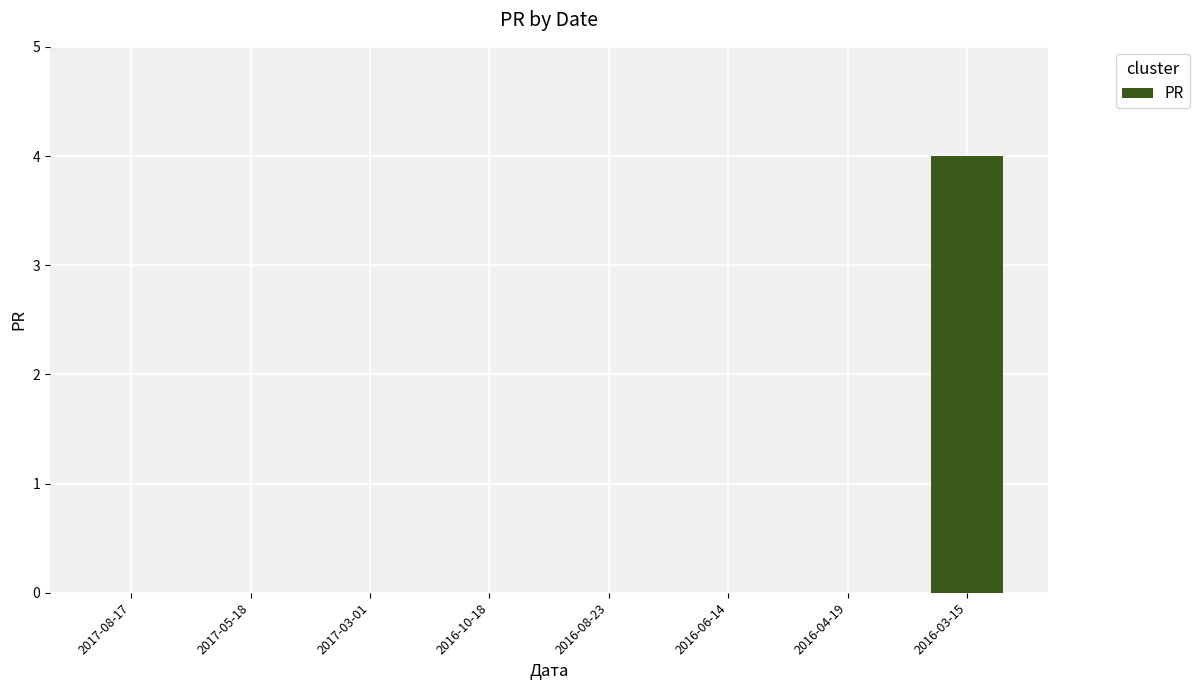

What is the sum of all values?

4